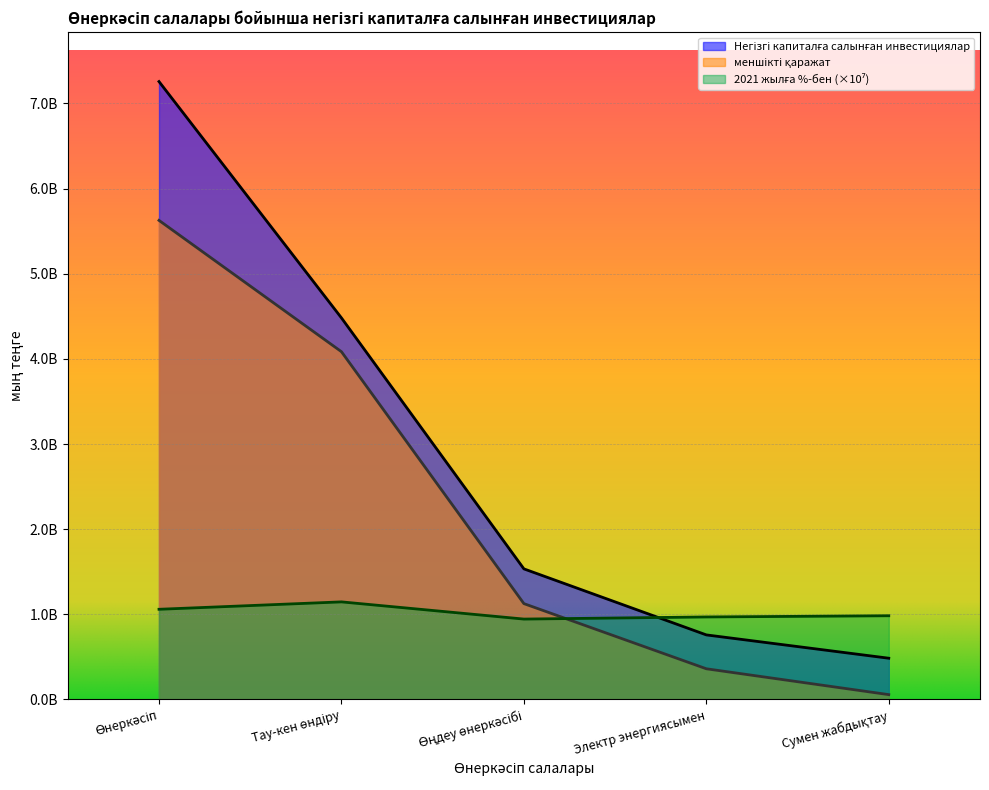

True or false: меншікті қаражат has more than 1 points higher than both neighbors.

False